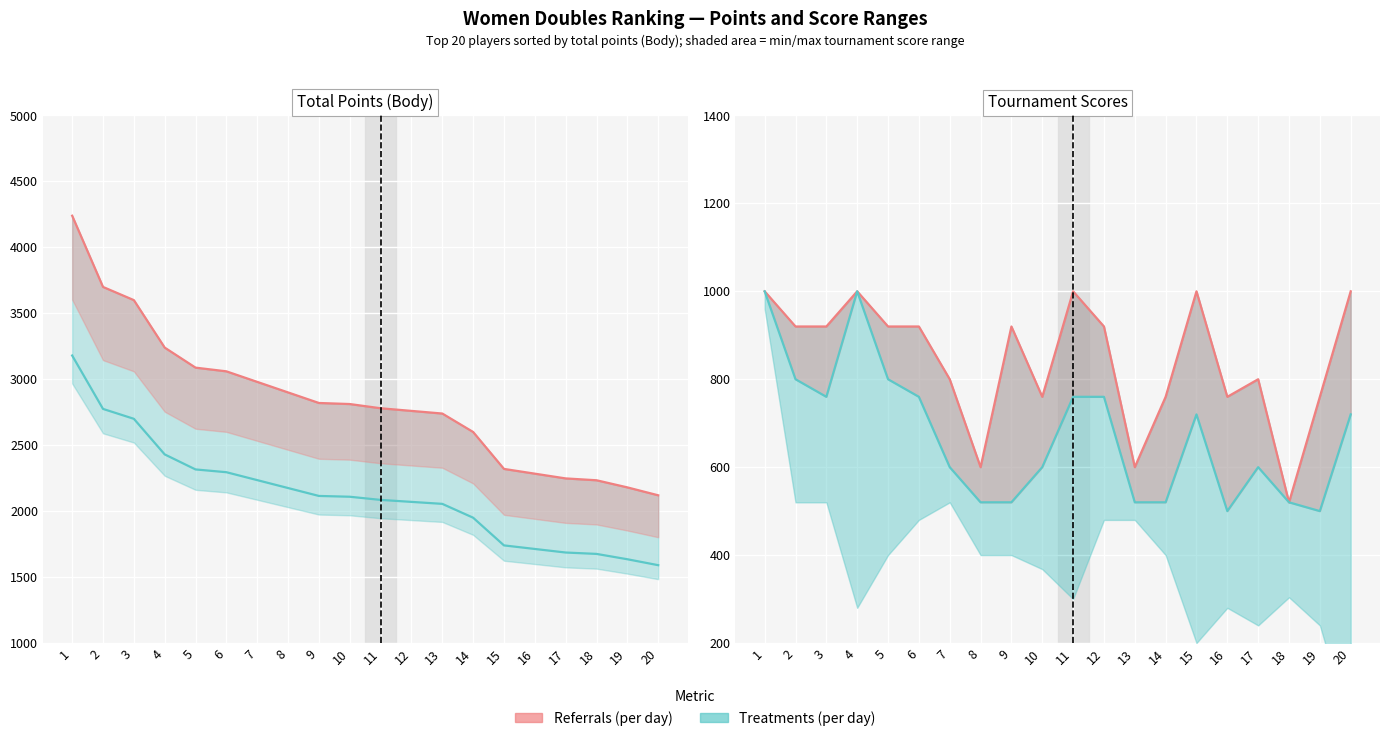

What is the difference between the highest and lowest values at 11?

2020.0